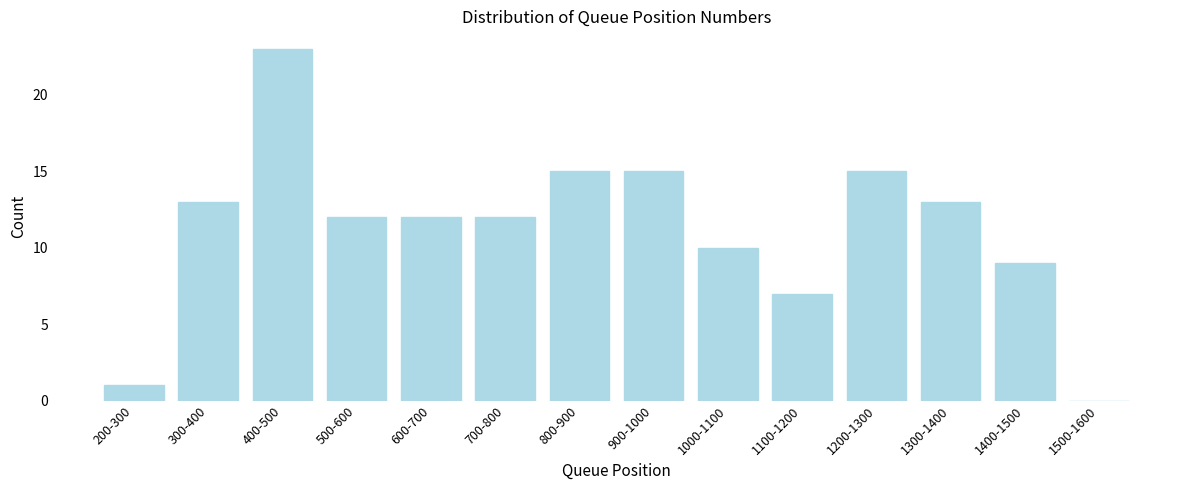

Reading left to right, what are all the values shown in this chart?

200-300=1	300-400=13	400-500=23	500-600=12	600-700=12	700-800=12	800-900=15	900-1000=15	1000-1100=10	1100-1200=7	1200-1300=15	1300-1400=13	1400-1500=9	1500-1600=0